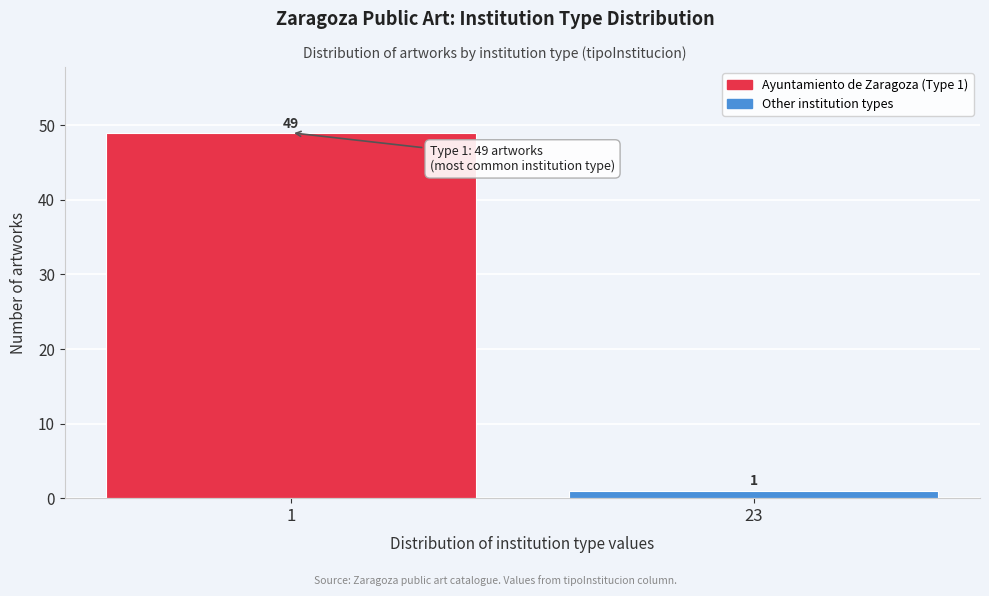

Reading left to right, list all the values displayed in this chart.

1=49	23=1